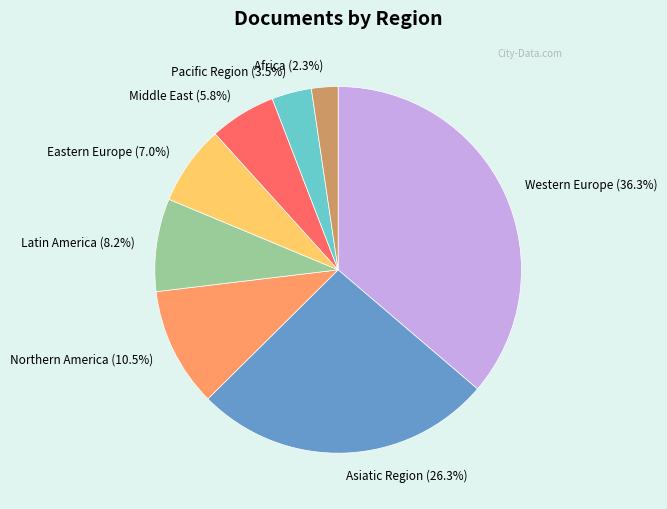

To the nearest percent, what is the average slice percentage?

12%